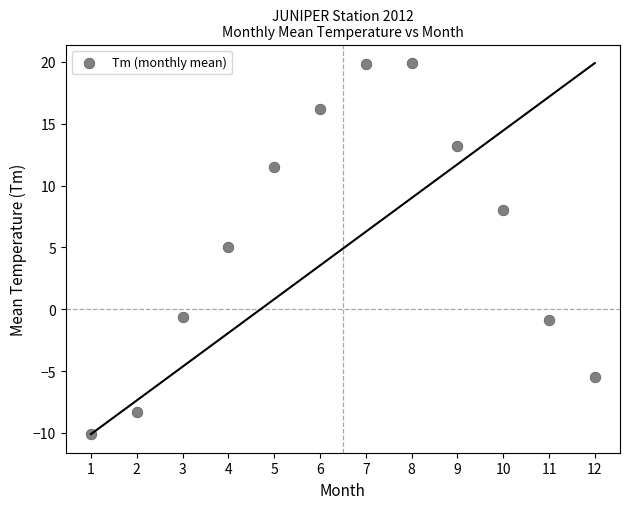

What Y value in the scatter plot is closest to 4?

5.0